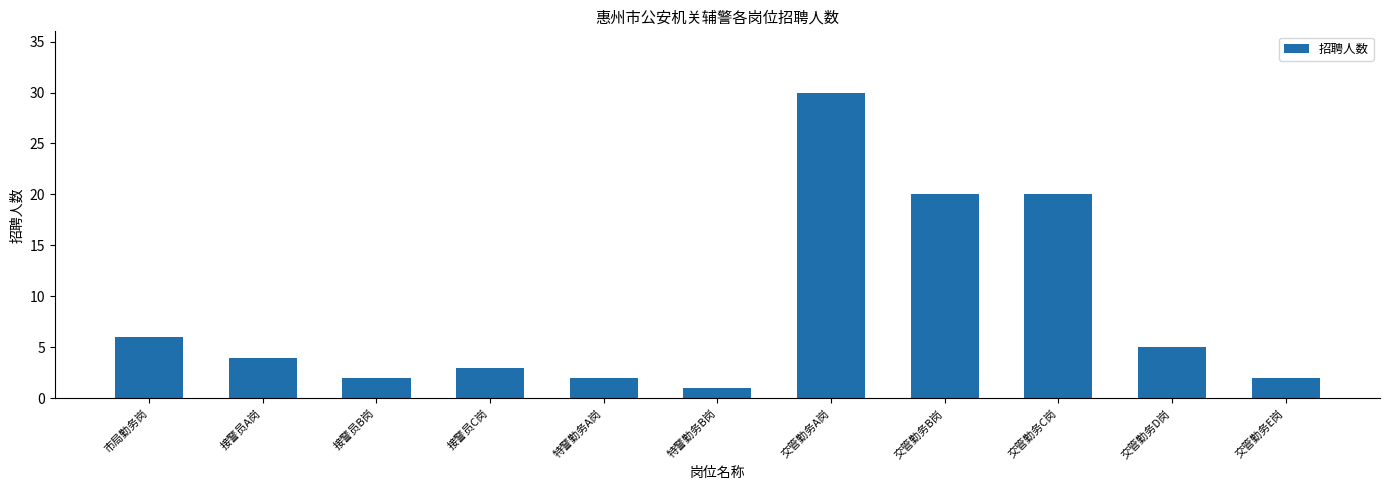

What is the ratio of the value at 交管勤务E岗 to the value at 接警员A岗?

0.5